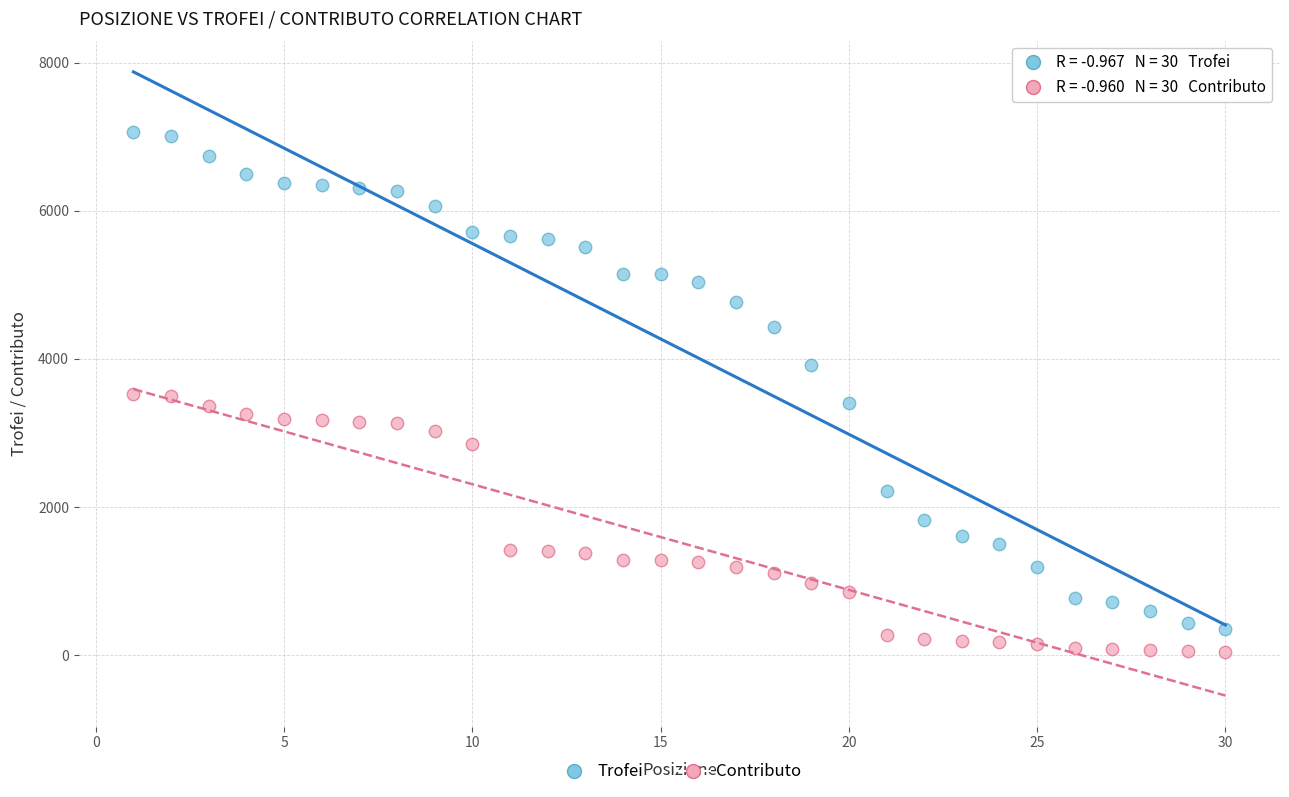

Across all data points, what is the range of Y values (max minus min)?

7018